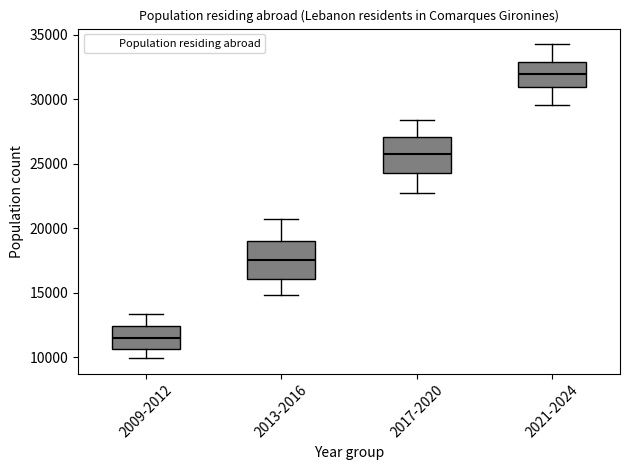

Which box's median line is the lowest?

2009-2012